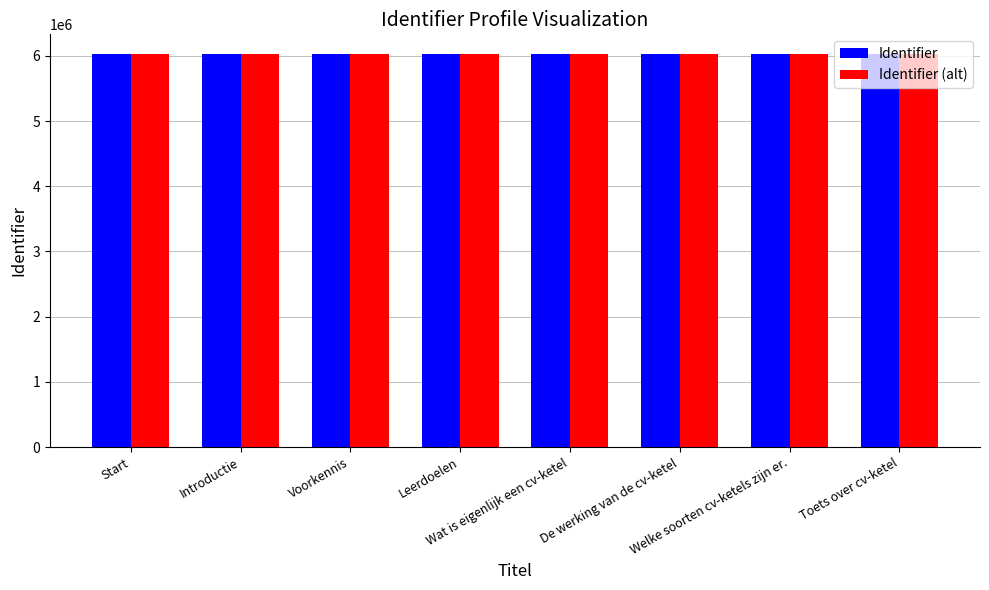

What is the minimum value shown in the chart?

6028773